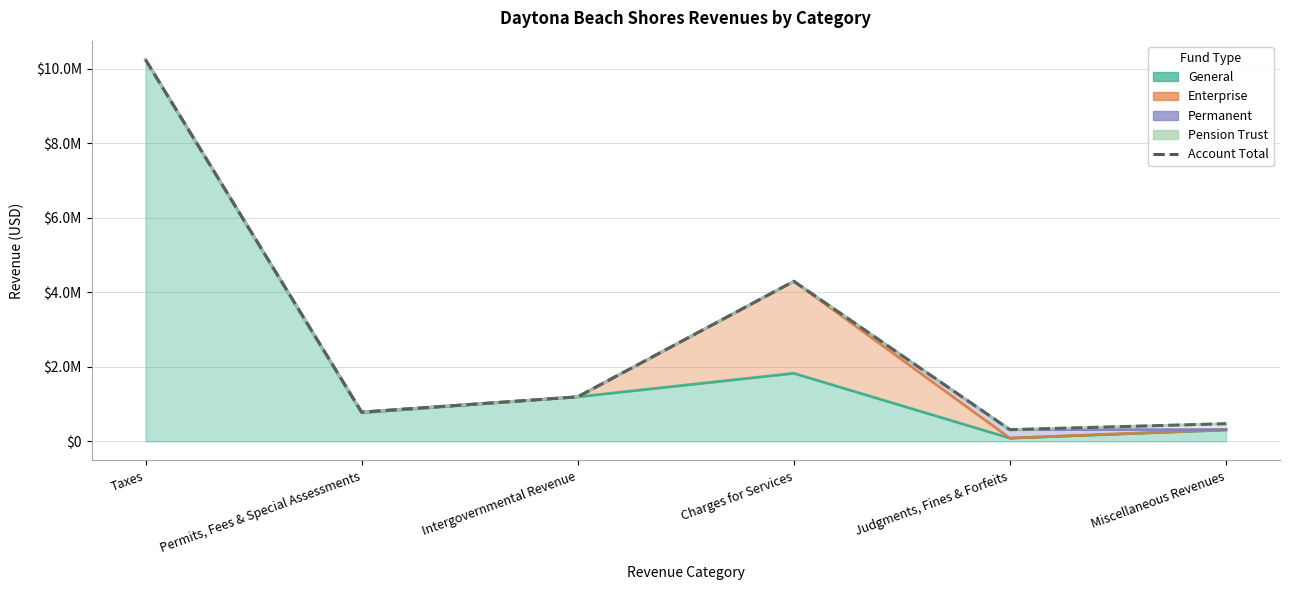

Approximately how many times larger is the value at Charges for Services compared to Permits, Fees & Special Assessments?

5.5